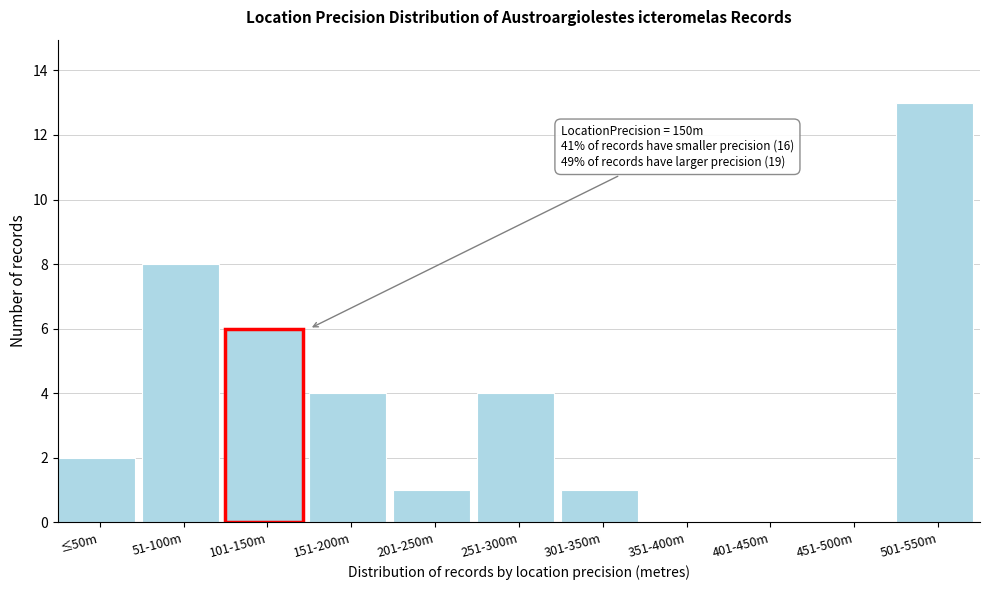

Reading right to left, extract all data points from this chart.

501-550m=13	451-500m=0	401-450m=0	351-400m=0	301-350m=1	251-300m=4	201-250m=1	151-200m=4	101-150m=6	51-100m=8	≤50m=2